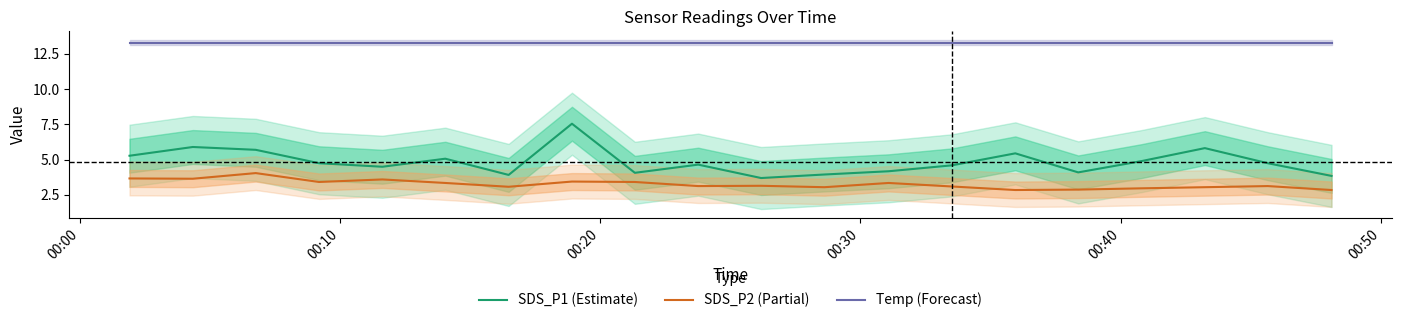

True or false: SDS_P1 (Estimate) and SDS_P2 (Partial) intersect in this chart.

False